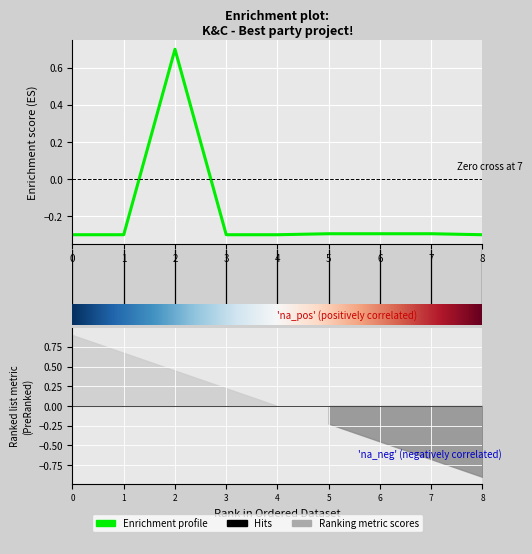

How many negative values are there?

8